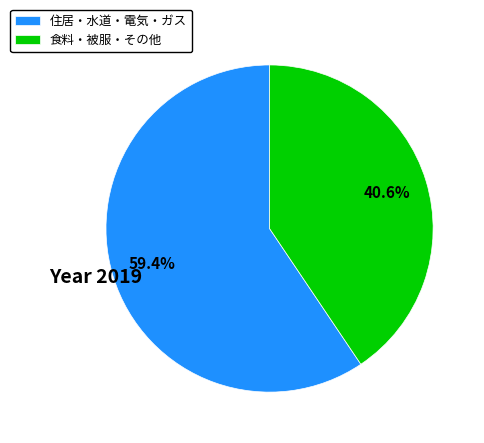

Approximately how many times larger is the value at 食料・被服・その他 compared to 住居・水道・電気・ガス?

0.7